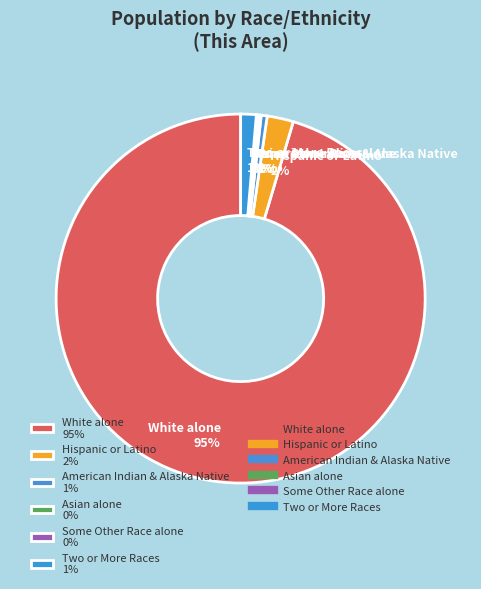

To the nearest percent, what is the combined percentage of American Indian & Alaska Native 1% and Hispanic or Latino 2%?

3%